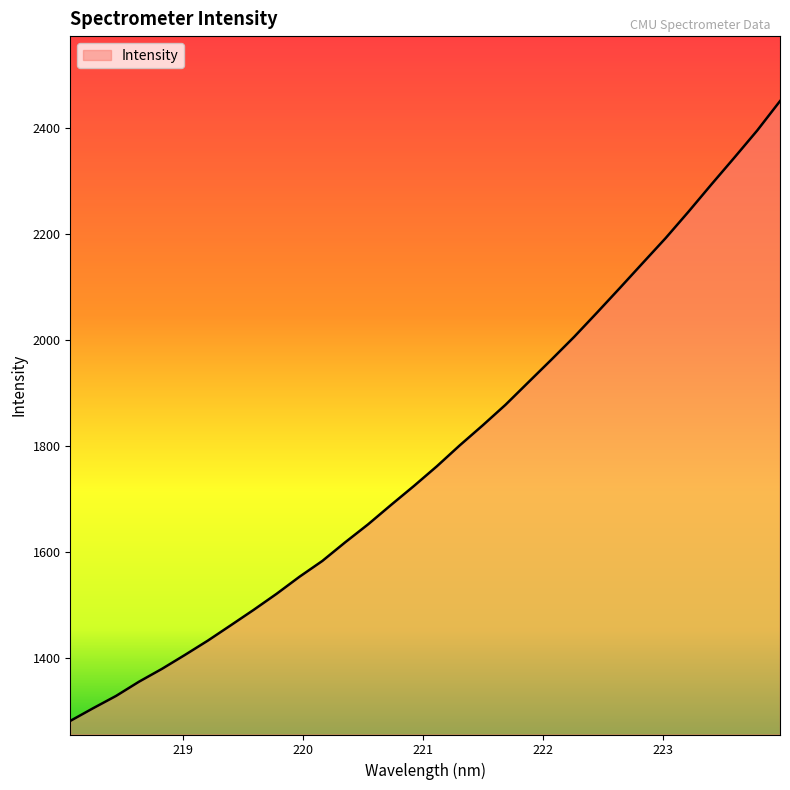

What is the minimum value shown in the chart?

1281.7